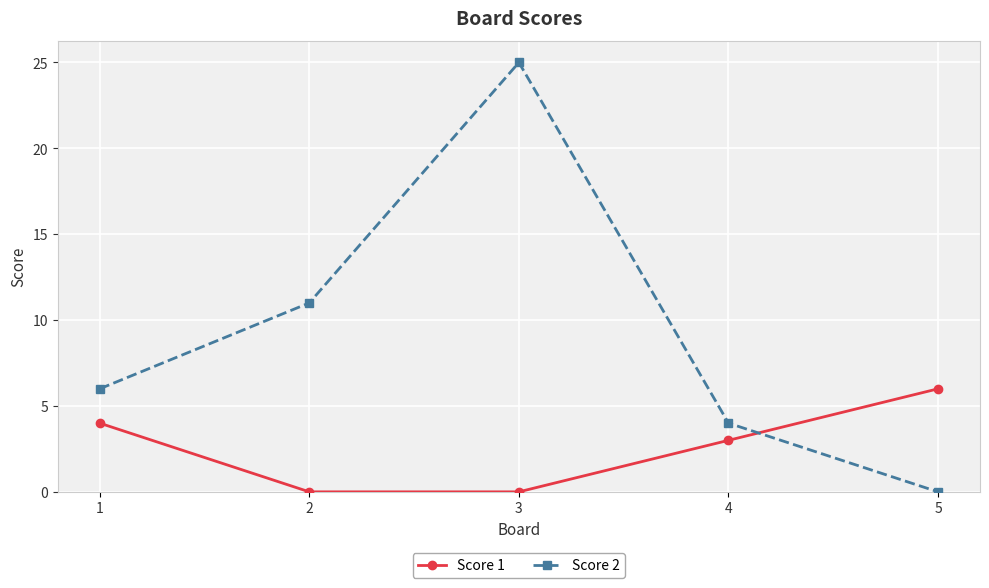

What is the difference between the highest and lowest values at 4?

1